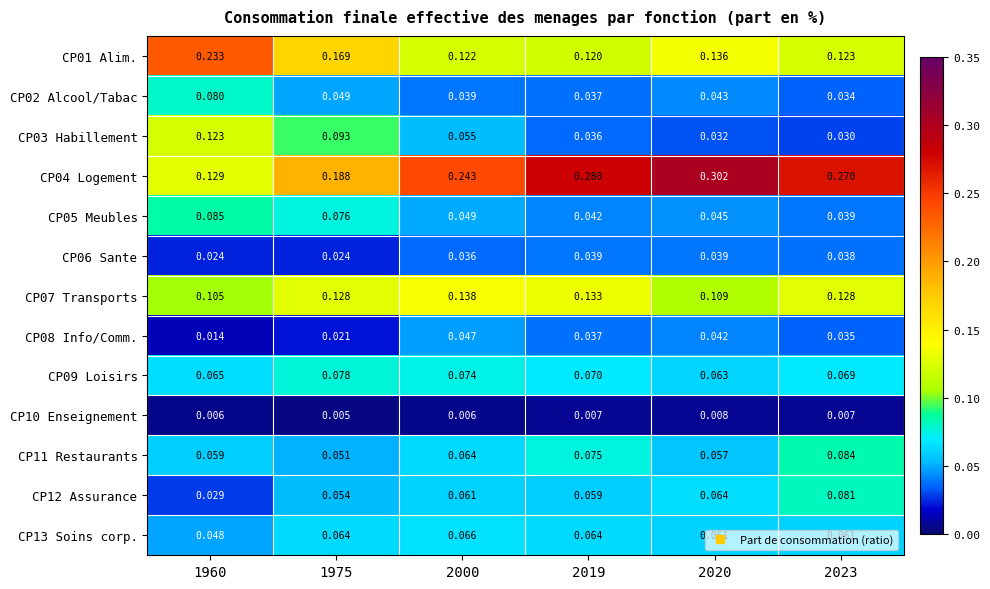

Between 1975 and 2023, which series saw the biggest shift?

CP04 Logement